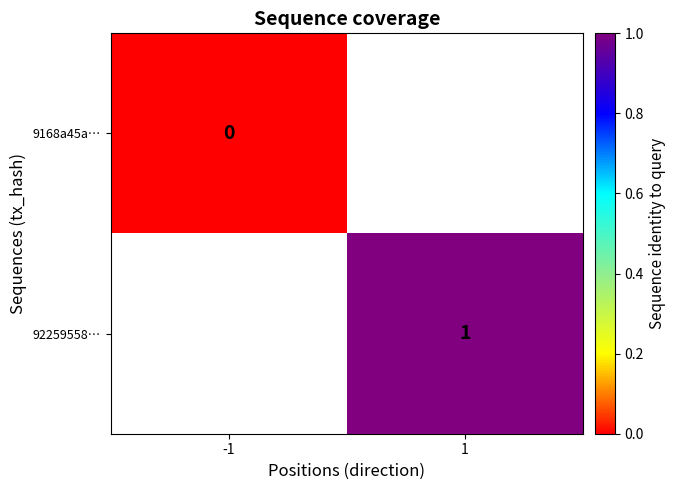

Is it true that 92259558… equals 1 at 1?

True